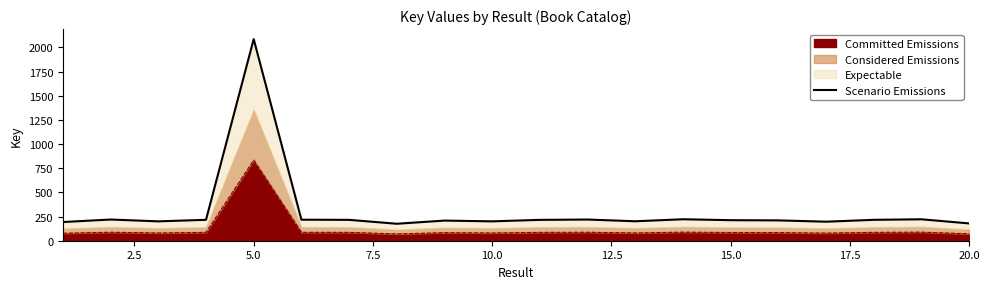

Reading left to right, list all the values displayed in this chart.

193.4	219.2	200.4	216.2	2084.8	217.5	215.8	175.6	208.3	200.5	215.7	219.1	201.2	222.0	212.5	210.4	196.9	216.2	221.7	178.9